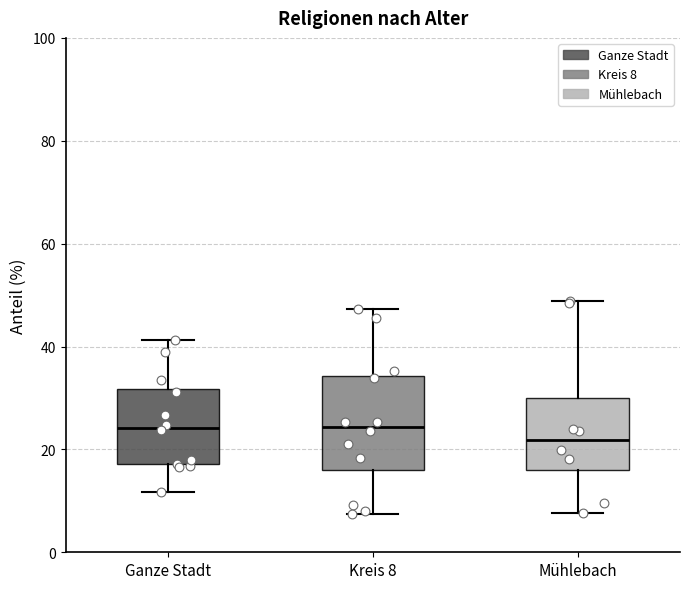

Reading left to right, transcribe this box plot: for each box, give where its median line is, the range the box spans, and where its two whiskers end, as read against the y-axis. The values are not printed on the chart, so give them approximately, as read against the axis.

Ganze Stadt: median 24, box 18 to 32, whiskers 12 to 42
Kreis 8: median 24, box 16 to 34, whiskers 8 to 48
Mühlebach: median 22, box 16 to 30, whiskers 8 to 48